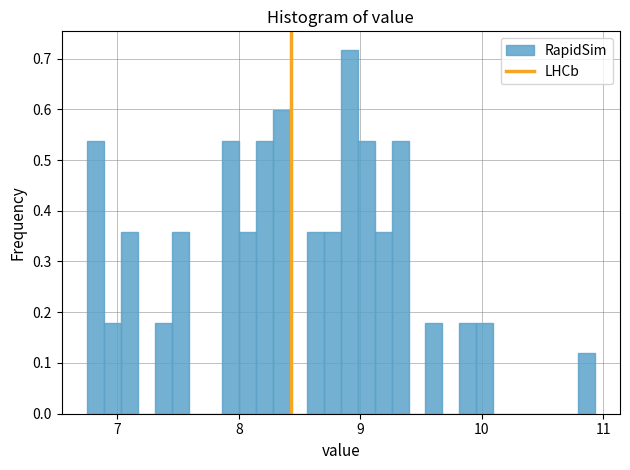

Around what value on the x-axis is the tallest bar? Give the approximate position of its centre, as read against the axis.

8.9